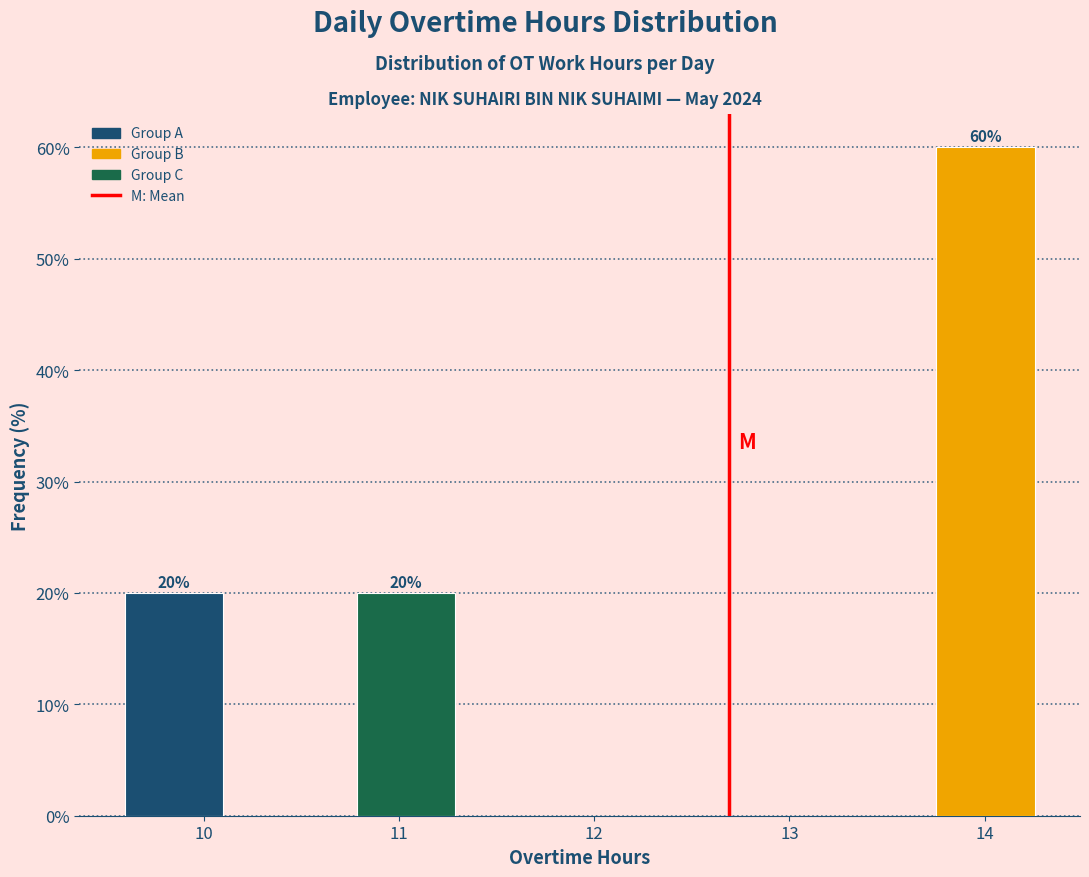

Over which range of the x-axis is the bar tallest?

13.7 to 14.3